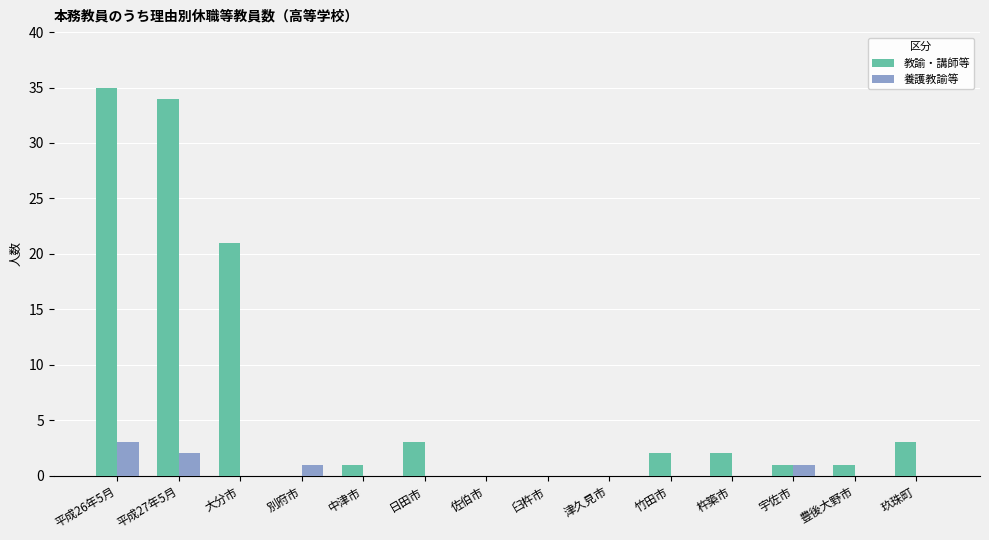

Which series has the largest total across all categories?

教諭・講師等